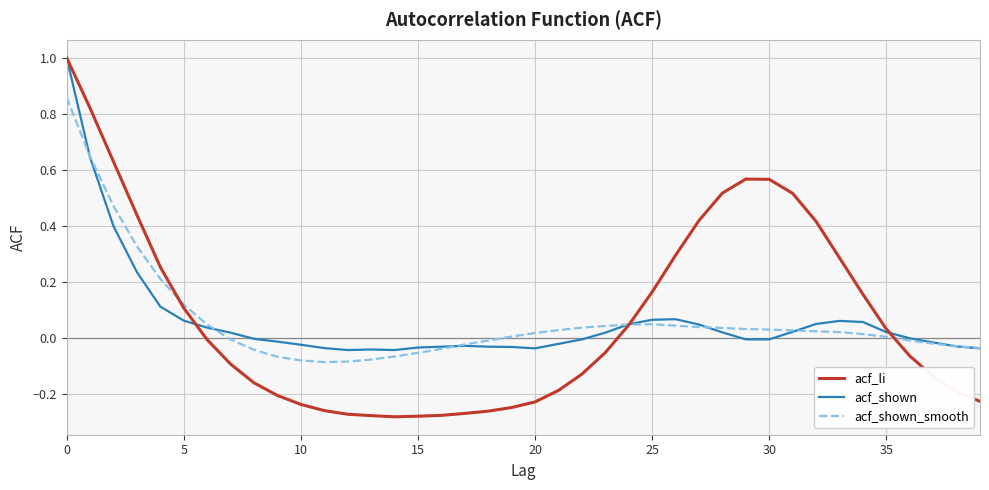

What is the highest value of the acf_li series?

1.0